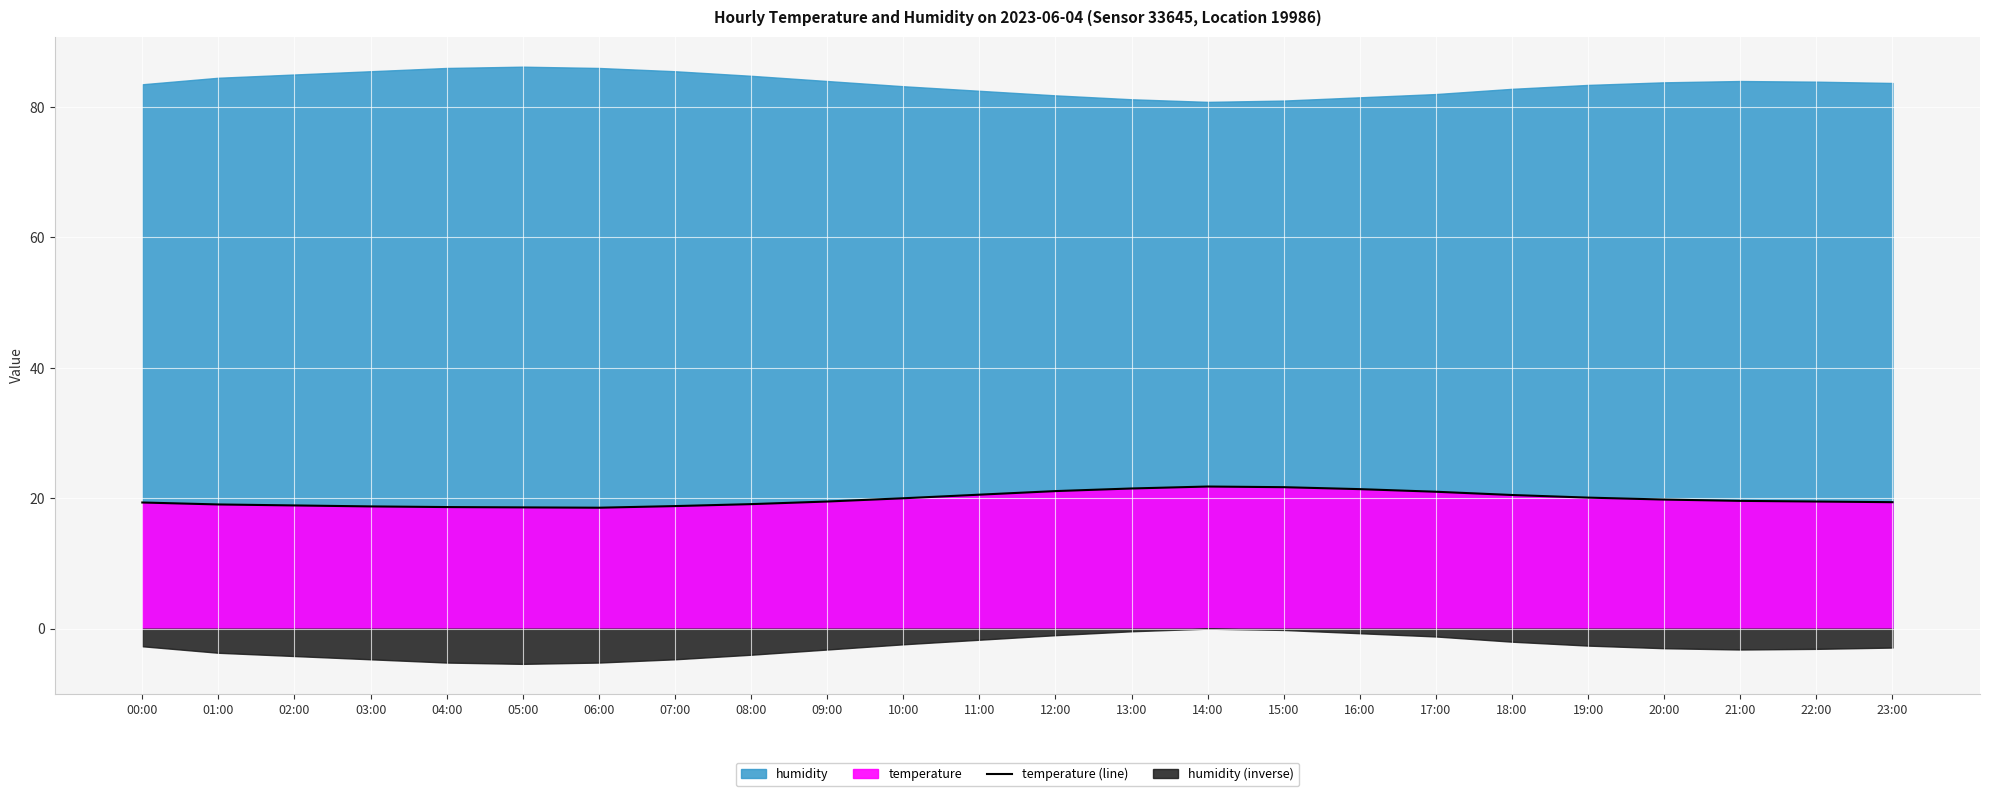

Is it true that temperature (line) equals 19.1 at 01:00?

True